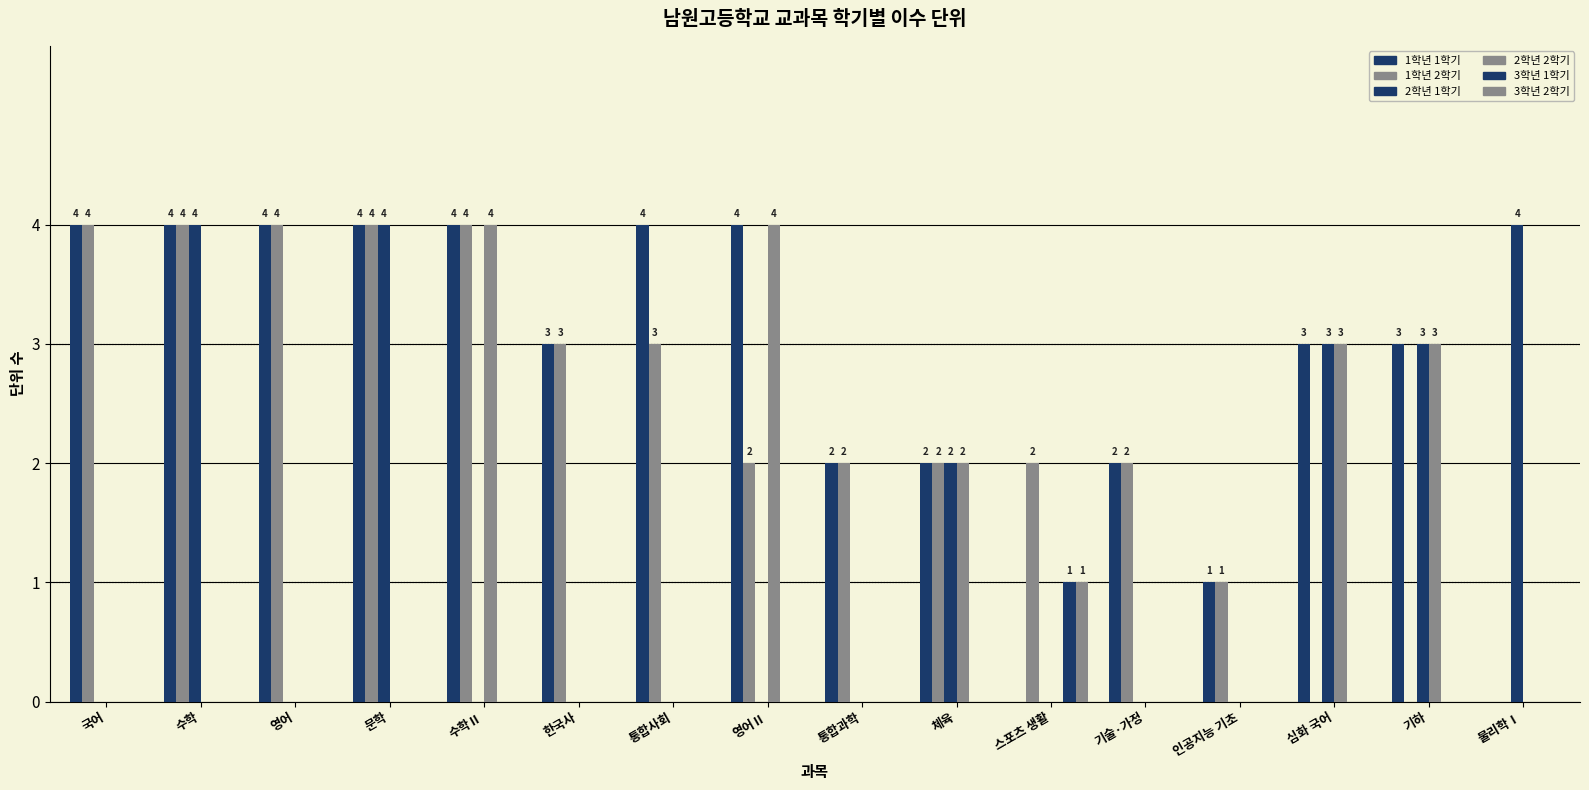

Does the chart contain stacked bars?

No